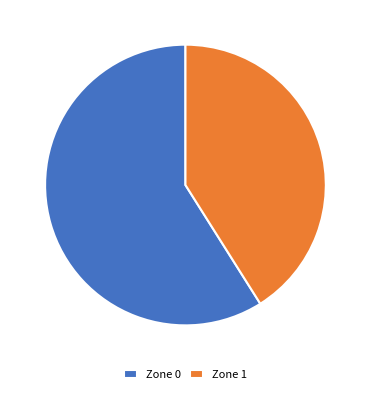

Which category has the biggest portion of the pie?

Zone 0